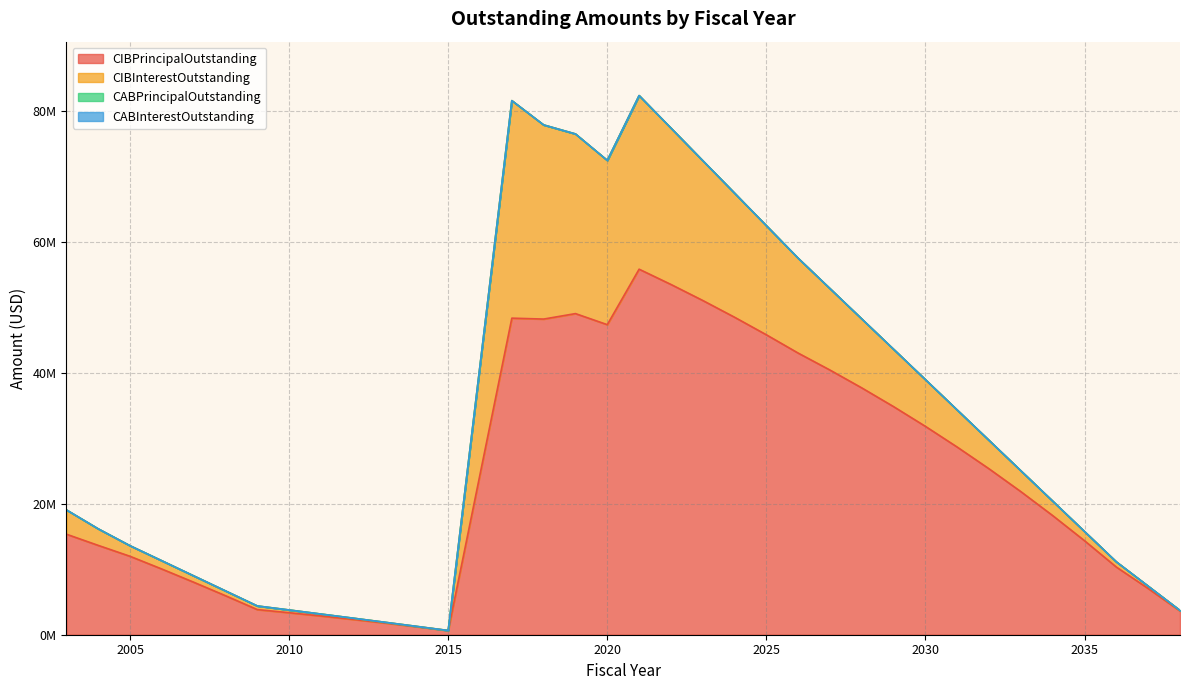

What are all the series names shown in the legend?

CIBPrincipalOutstanding, CIBInterestOutstanding, CABPrincipalOutstanding, CABInterestOutstanding